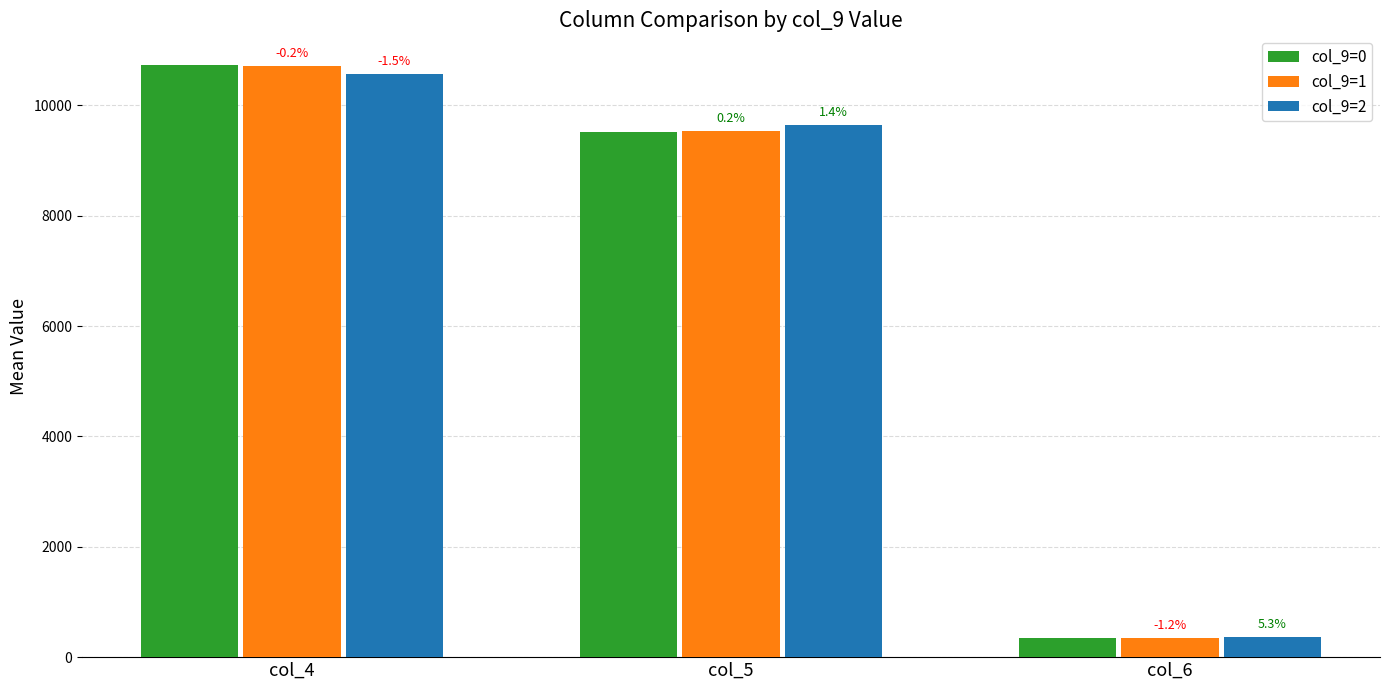

What is the difference between the highest and lowest values at col_5?

131.3